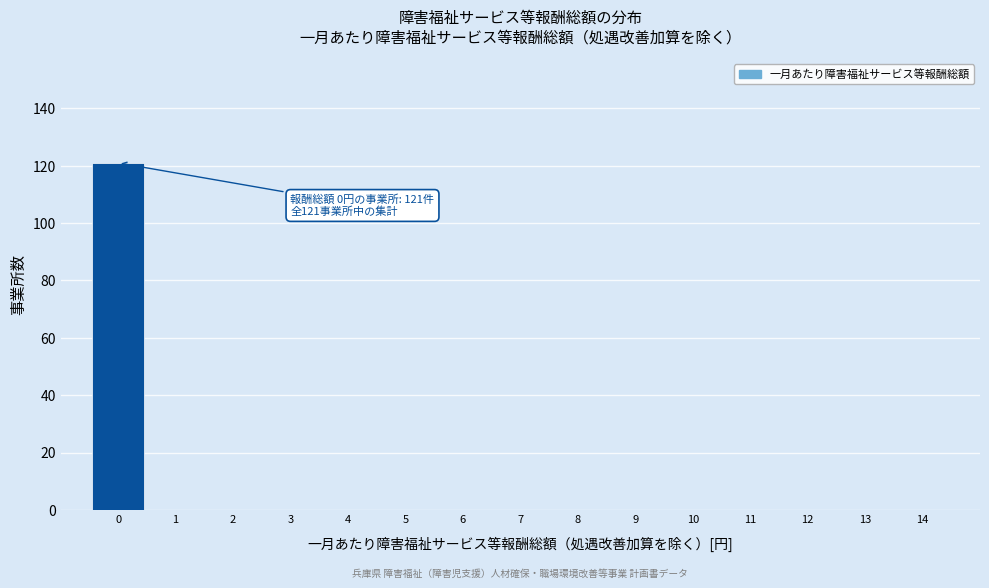

Over which range of the x-axis is the bar tallest?

-0.5 to 0.5